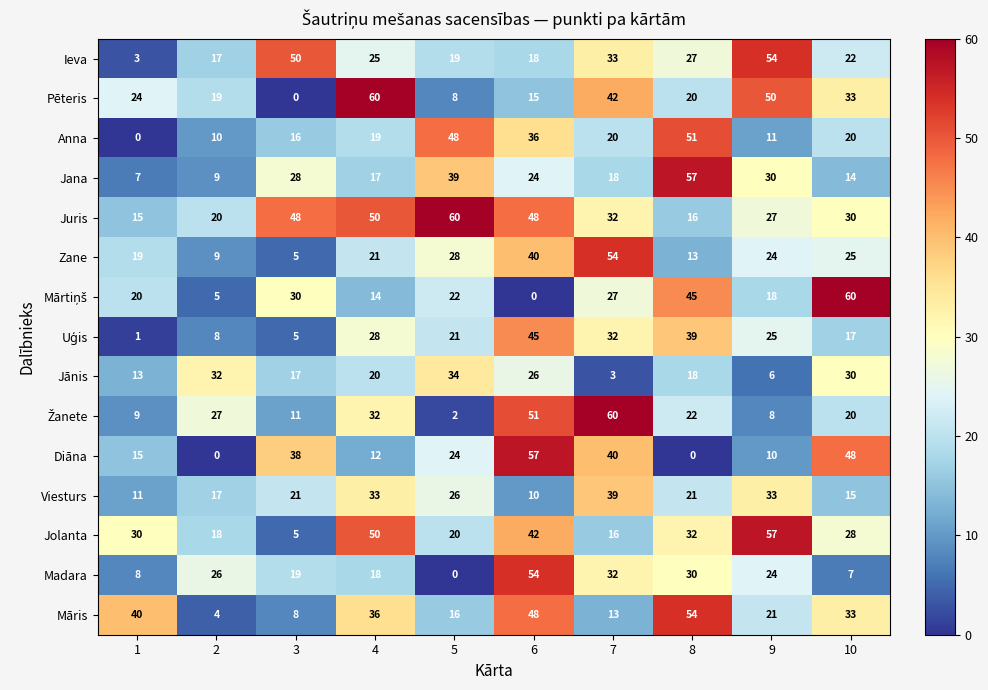

List the labels in order of Pēteris value, smallest first.

3, 5, 6, 2, 8, 1, 10, 7, 9, 4